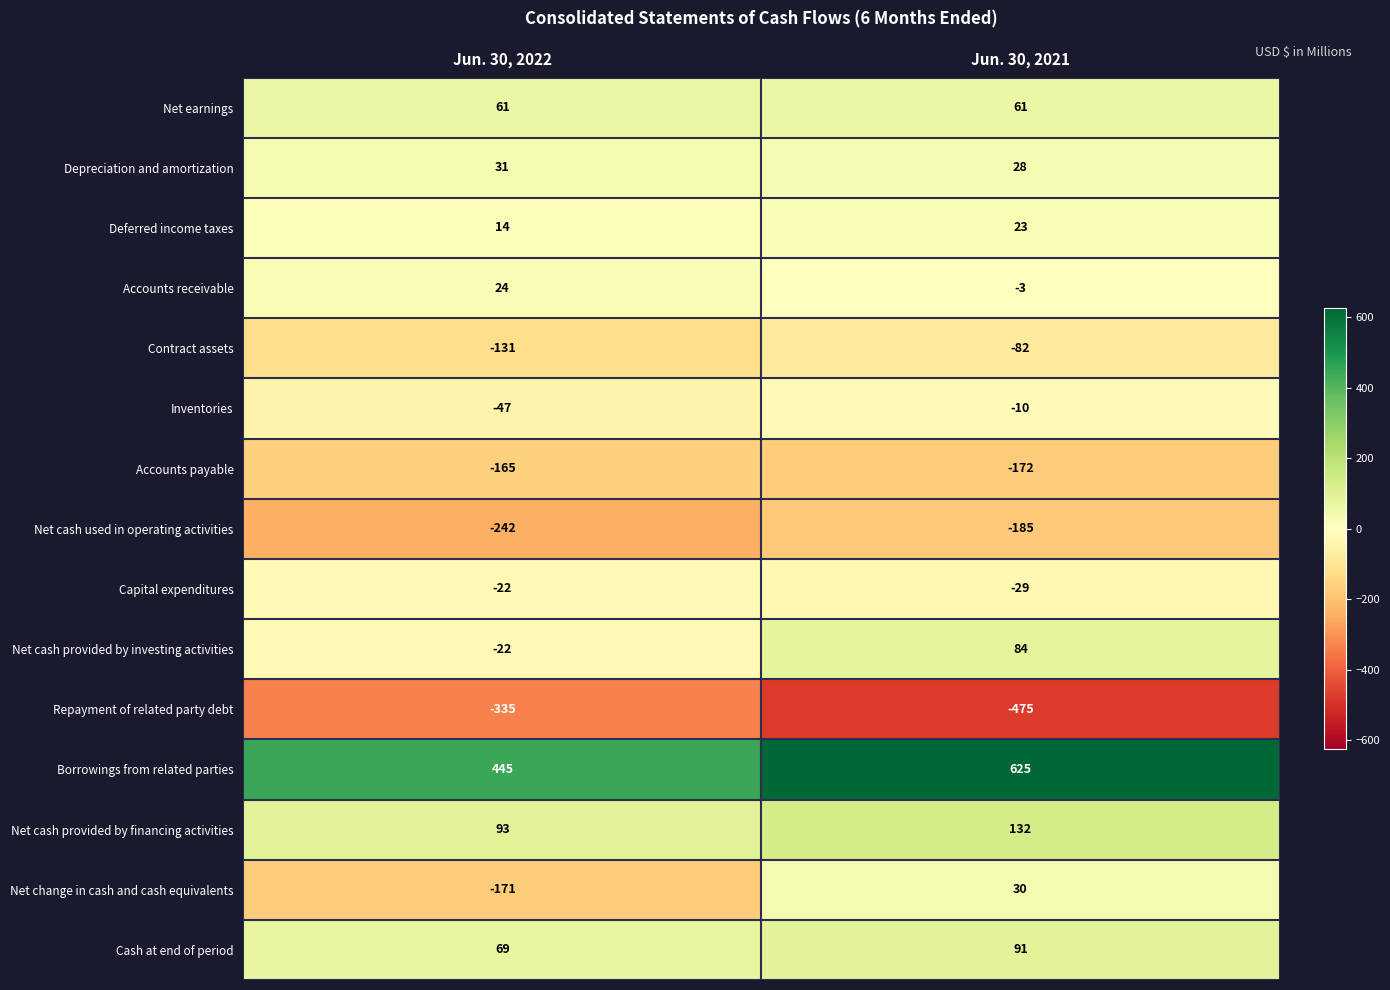

The Net cash provided by financing activities series shows 132 at Jun. 30, 2021. True or false?

True